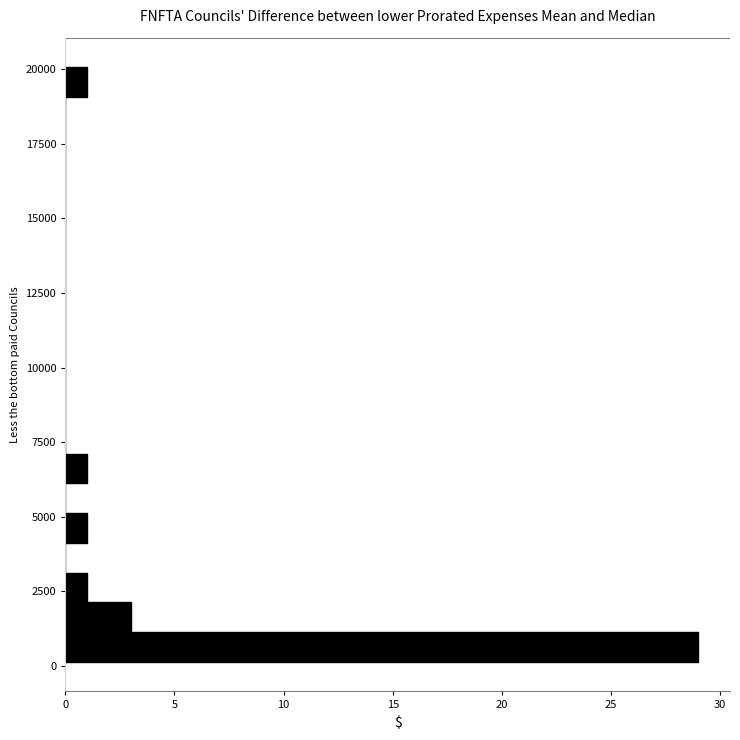

Around what value on the y-axis is the longest bar? Give the approximate position of its centre, as read against the axis.

500